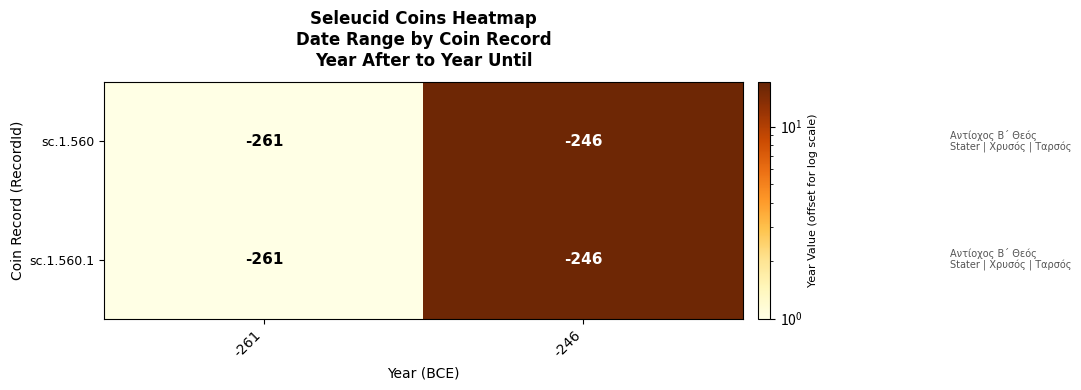

The sc.1.560 series shows -348 at -261. True or false?

False